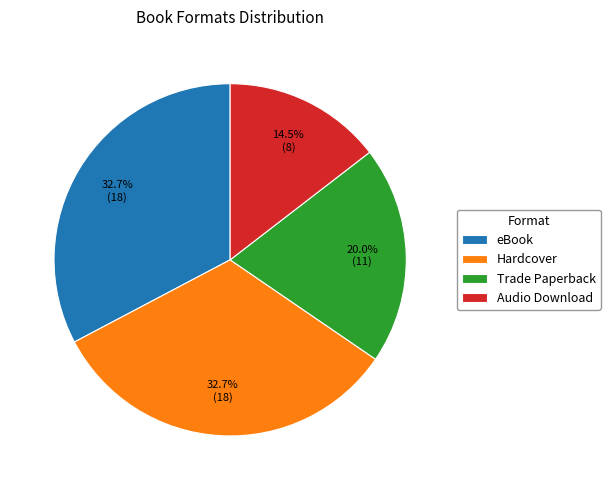

Do eBook and Hardcover together represent more than half of the pie?

Yes